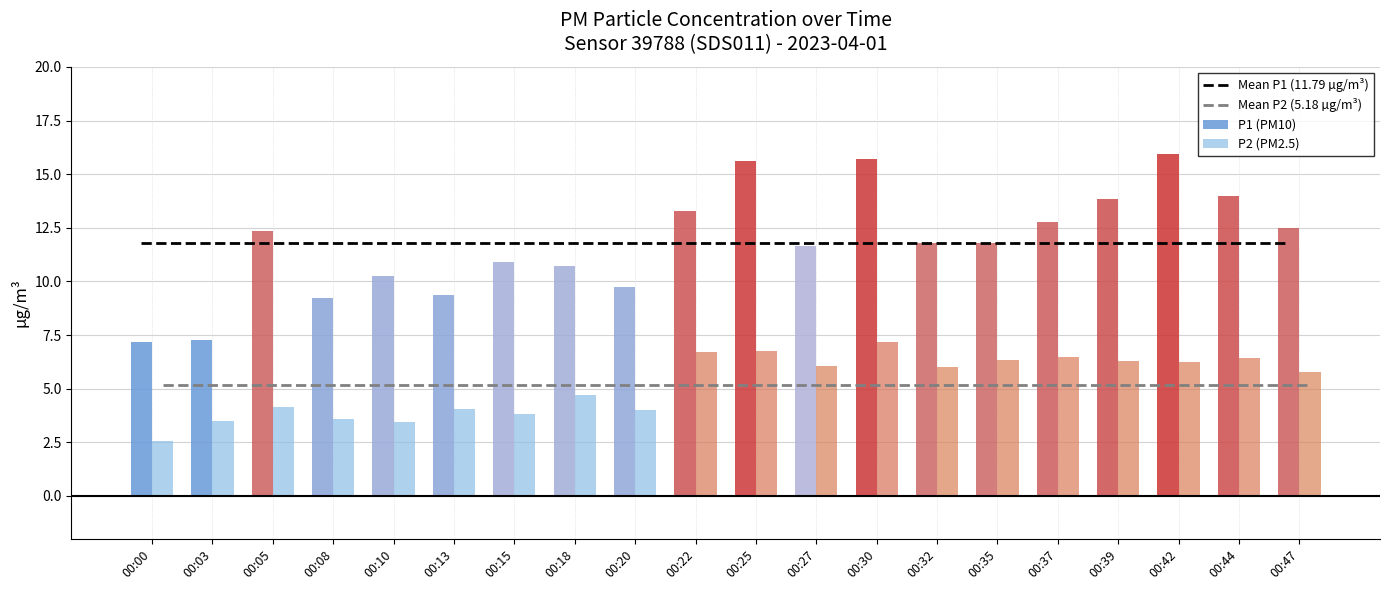

True or false: Mean P1 (11.79 µg/m³) has a value of 11.8 at 00:27.

True